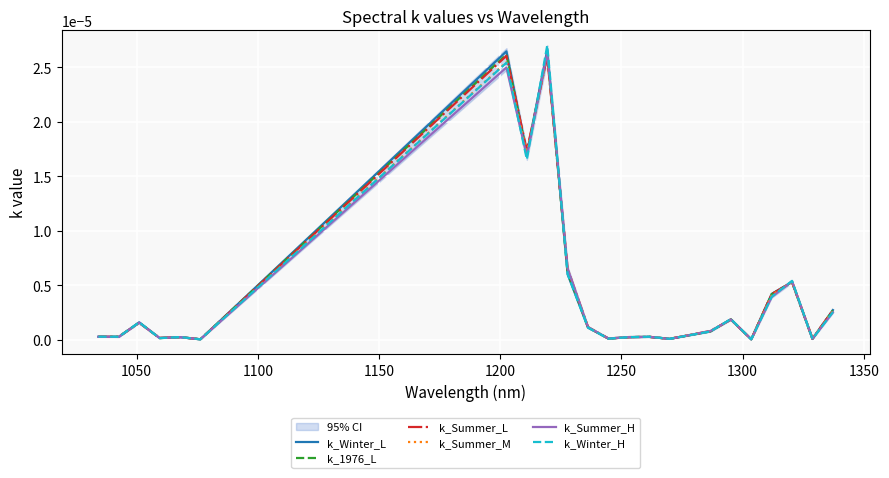

At how many categories does at least one series exceed 0?

22